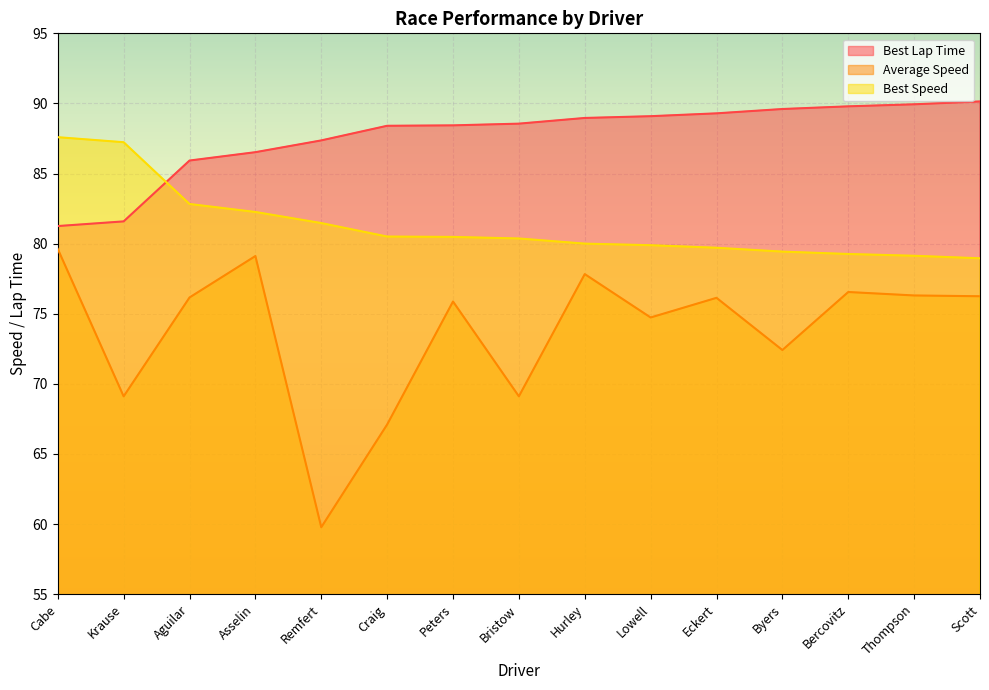

Which series changed the most between Remfert and Thompson?

Average Speed